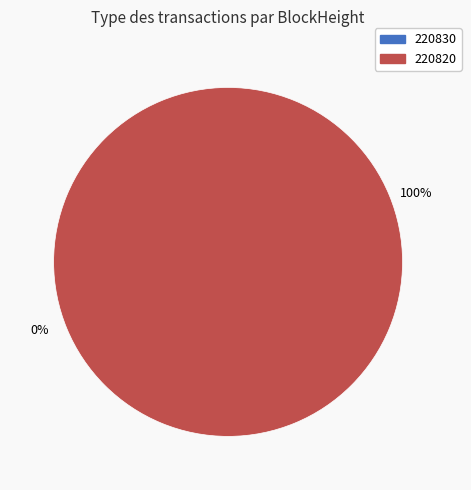

Is it true that 220830 is 1% of the pie?

False